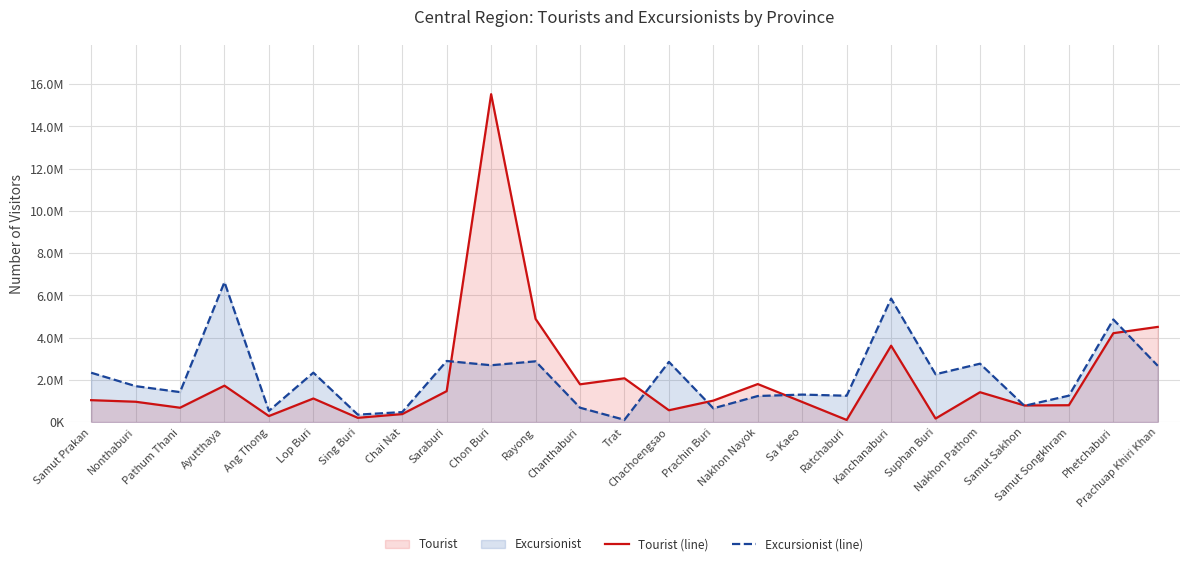

Which series has the largest range (max minus min)?

Tourist (line)